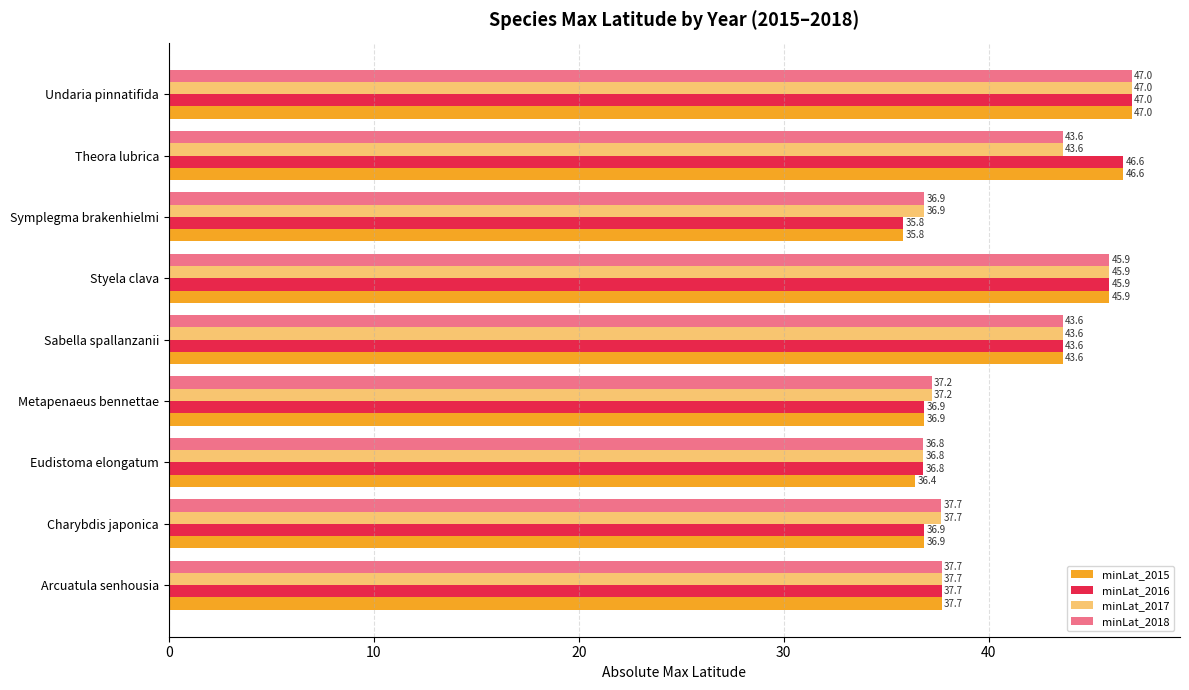

How many categories are shown in the chart?

9